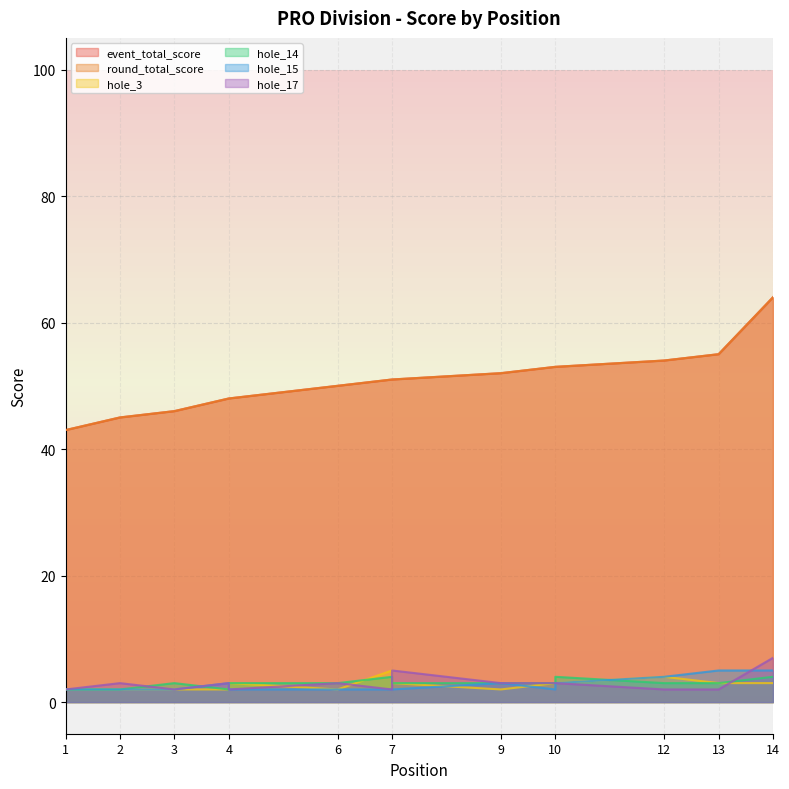

Rank the series at 1 from highest to lowest value.

event_total_score, round_total_score, hole_3, hole_14, hole_15, hole_17